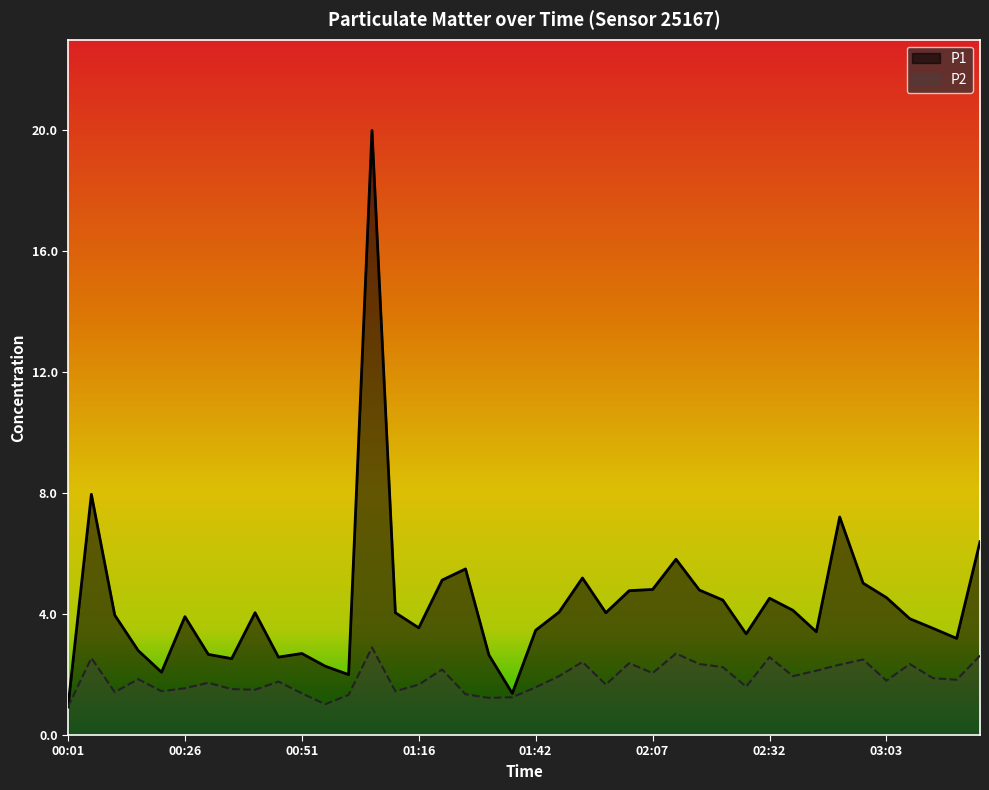

At which category does P2 reach its first local peak?

00:06